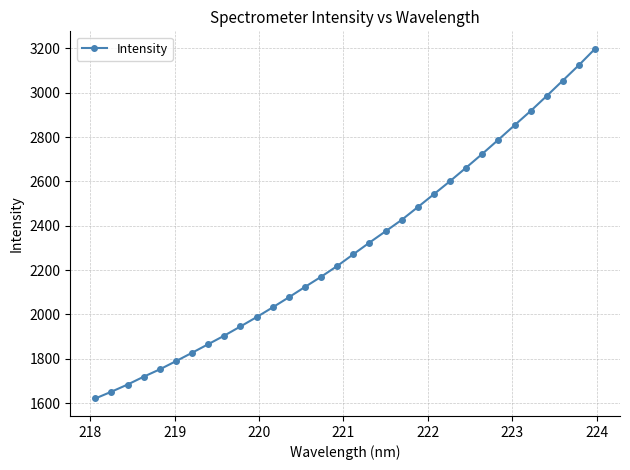

What is the difference between the second highest and minimum values?

1503.4